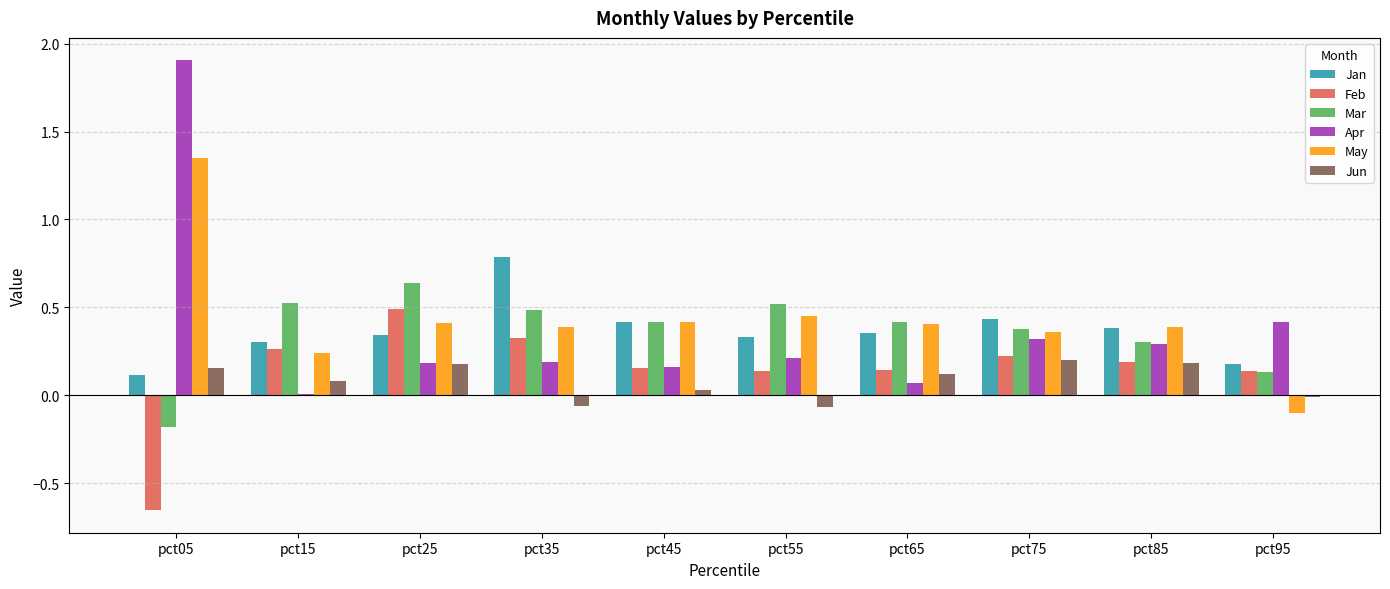

What is the sum of all Jan values?

3.6